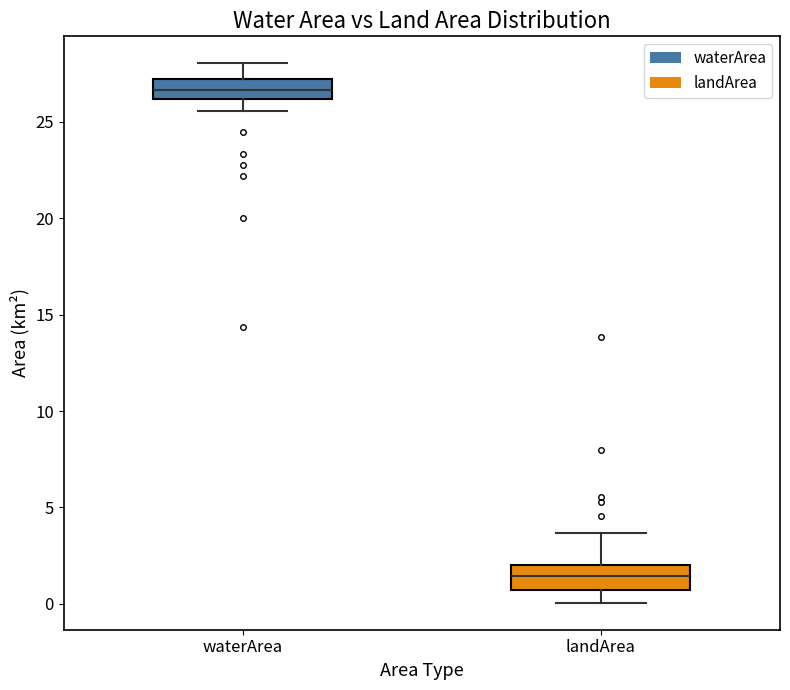

Reading left to right, transcribe this box plot: for each box, give where its median line is, the range the box spans, and where its two whiskers end, as read against the y-axis. The values are not printed on the chart, so give them approximately, as read against the axis.

waterArea: median 26.5, box 26.0 to 27.0, whiskers 25.5 to 28.0
landArea: median 1.5, box 0.5 to 2.0, whiskers 0.0 to 3.5